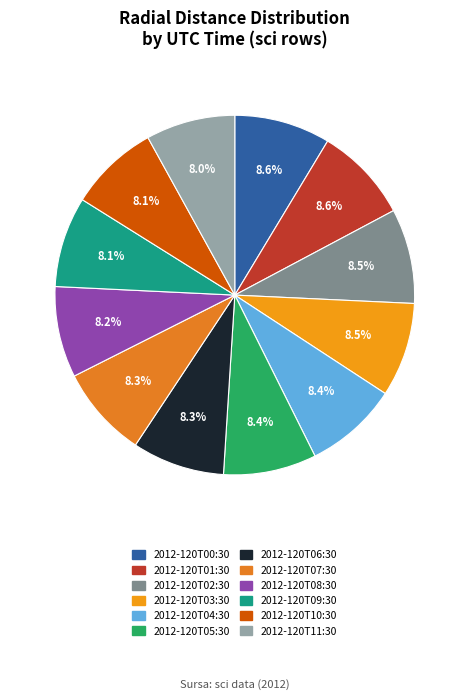

What is the ratio of the value at 2012-120T02:30 to the value at 2012-120T00:30?

1.0